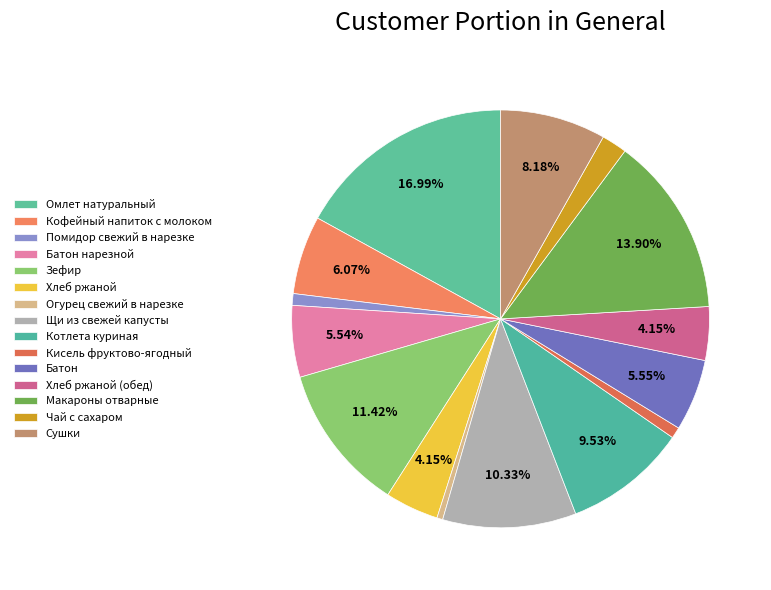

Rank the categories by value from highest to lowest.

Омлет натуральный, Макароны отварные, Зефир, Щи из свежей капусты, Котлета куриная, Сушки, Кофейный напиток с молоком, Батон, Батон нарезной, Хлеб ржаной, Хлеб ржаной (обед), Чай с сахаром, Помидор свежий в нарезке, Кисель фруктово-ягодный, Огурец свежий в нарезке